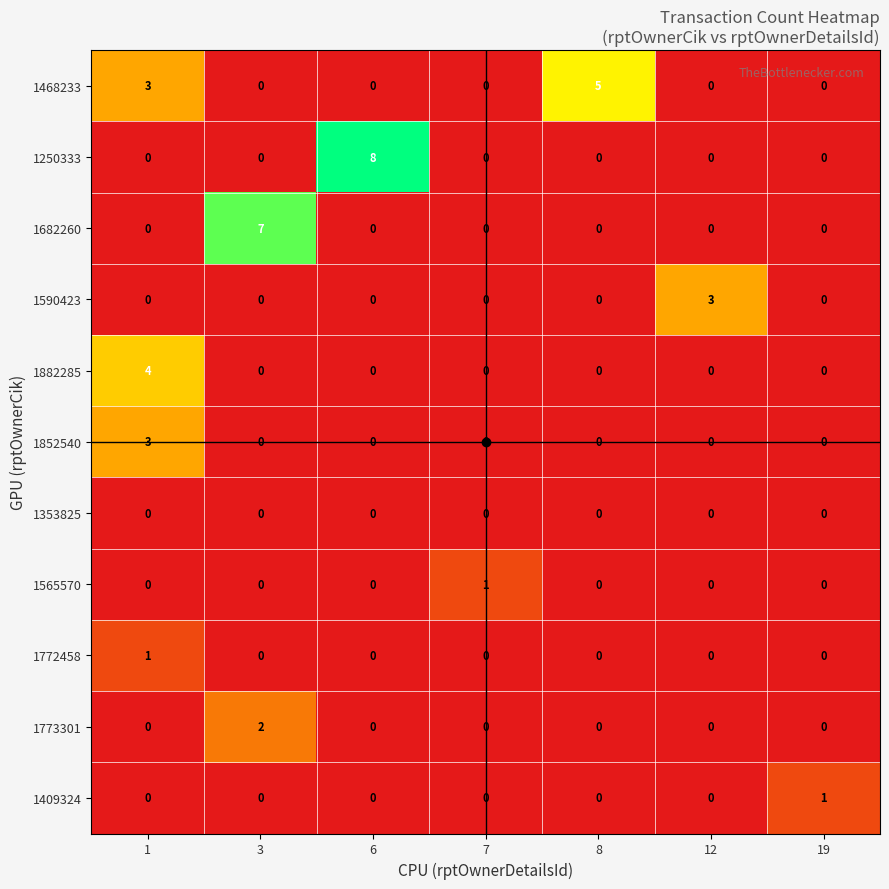

At how many categories does at least one series exceed 0?

7